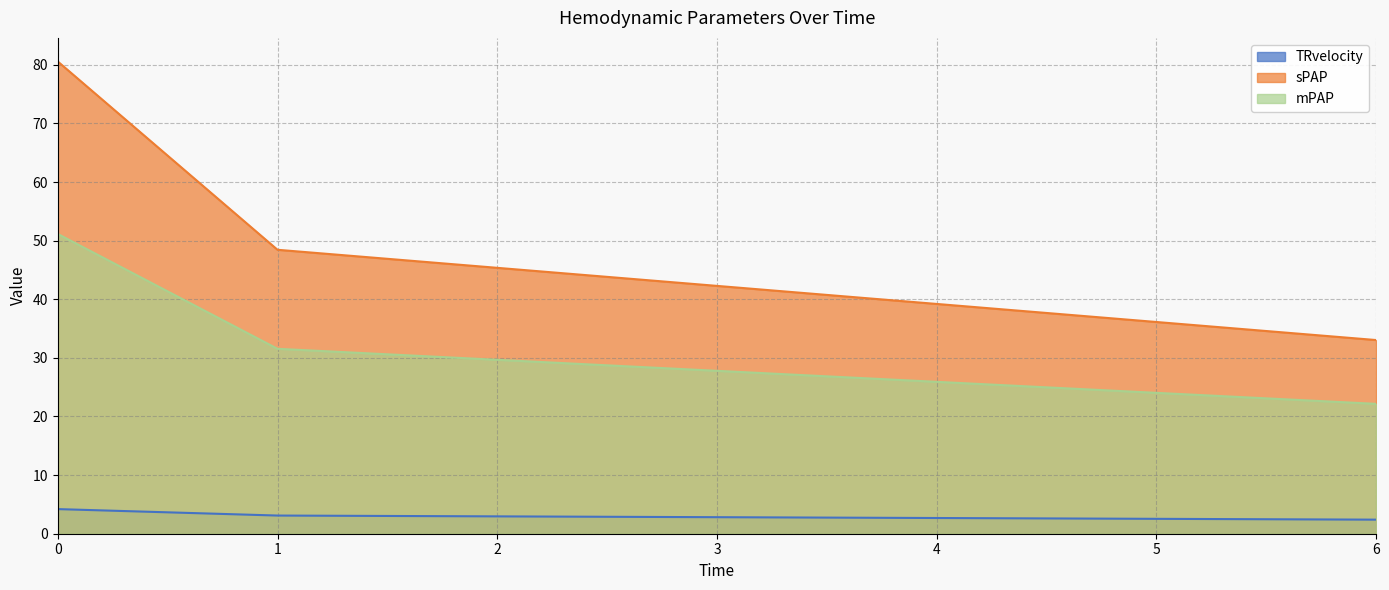

What is the maximum value shown in the chart?

80.6